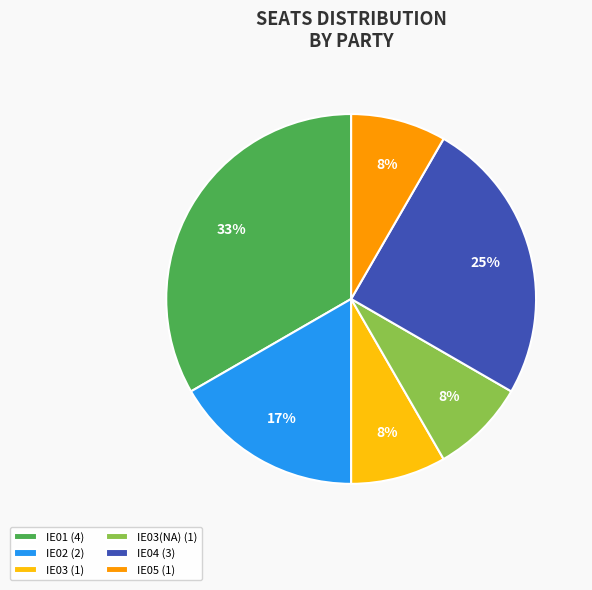

To the nearest percent, what portion does IE02 (2) represent?

17%